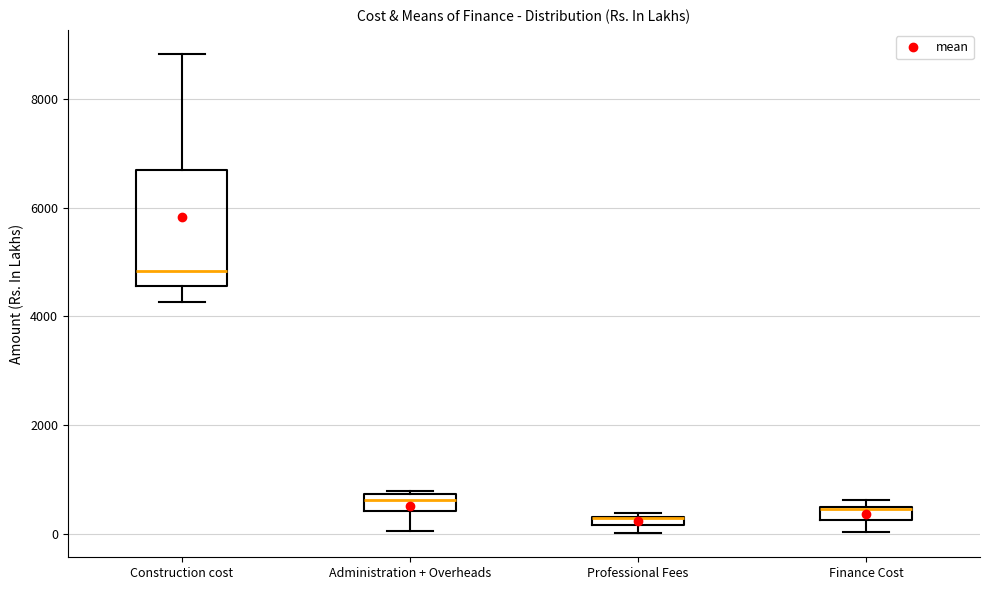

Where does the lower whisker of the box for Administration + Overheads end on the y-axis? The values are not printed on the chart, so give them approximately, as read against the axis.

0